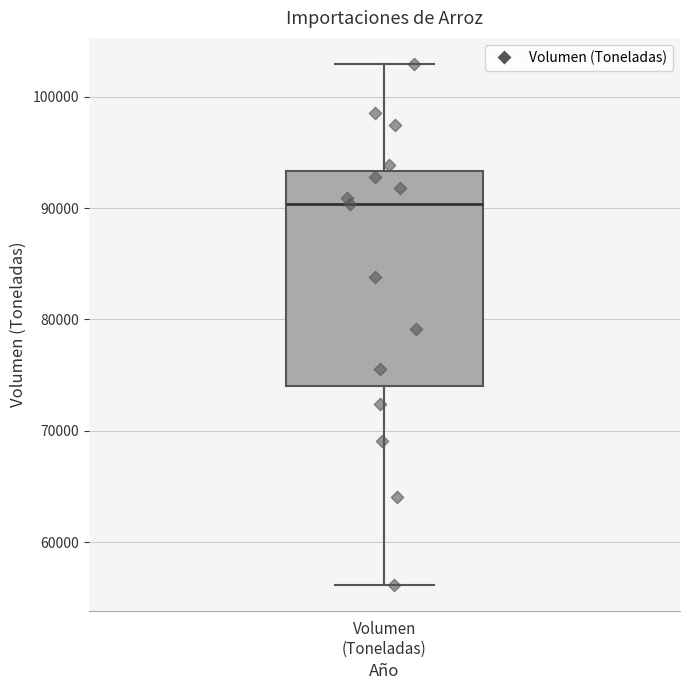

Transcribe this box plot: give where the median line is, the range the box spans, and where the two whiskers end, as read against the y-axis. The values are not printed on the chart, so give them approximately, as read against the axis.

median 90000, box 74000 to 93000, whiskers 56000 to 103000